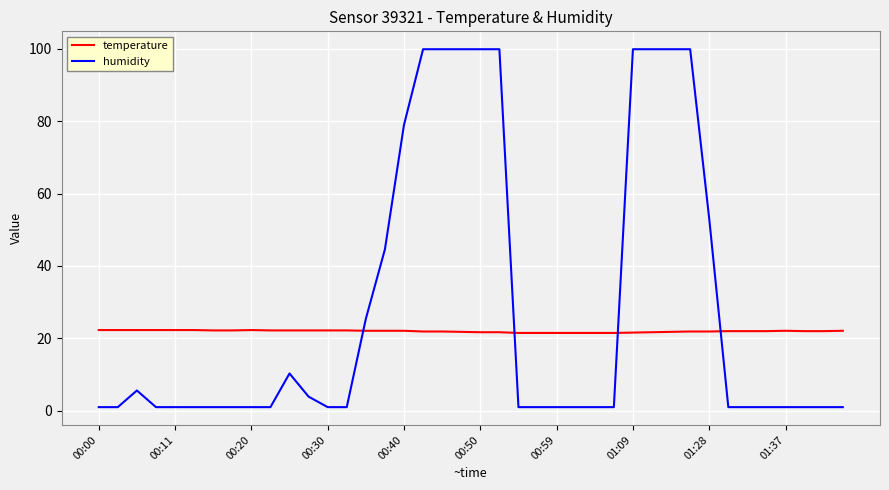

What are all the series names shown in the legend?

temperature, humidity